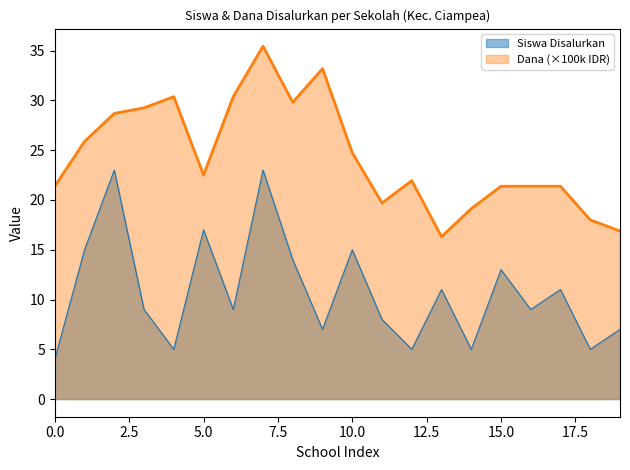

What is the smallest value displayed?

4.0